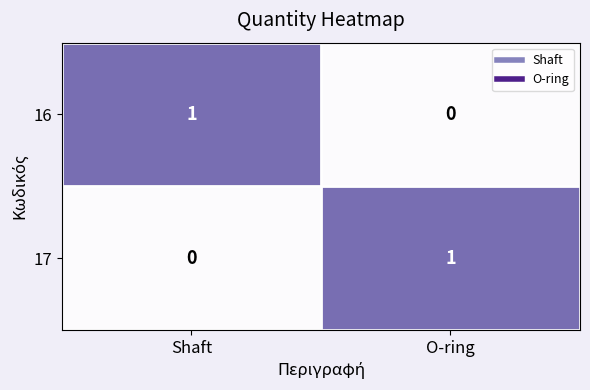

Rank the series at Shaft from lowest to highest value.

17, 16